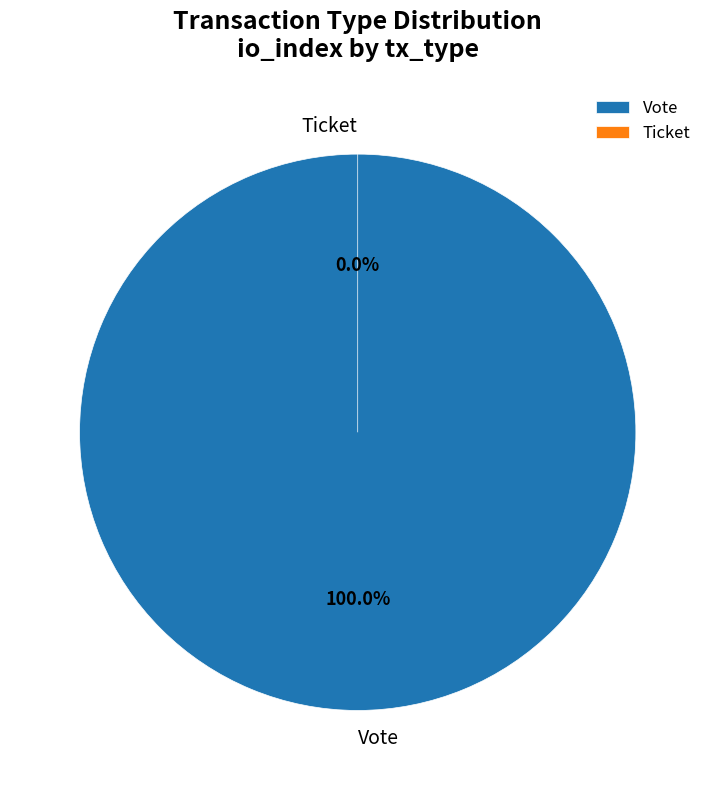

Which category accounts for the majority?

Vote